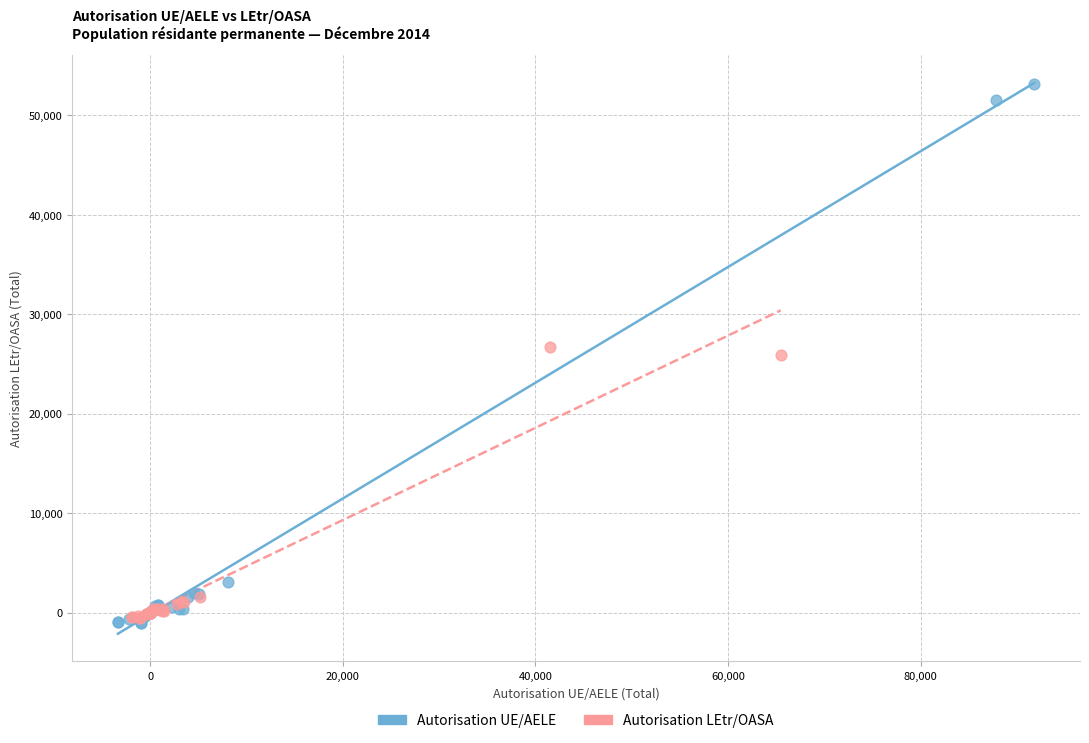

What are all the series names shown in the legend?

Autorisation UE/AELE, Autorisation LEtr/OASA